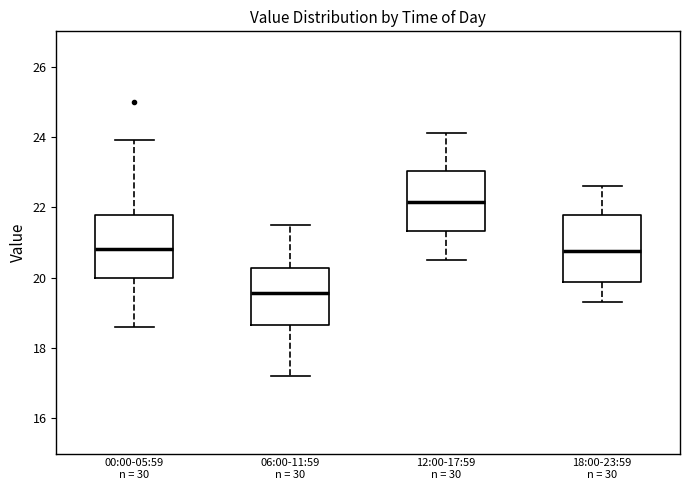

Reading left to right, read every box against the y-axis: the position of its median line, the range the box covers, and the ends of its whiskers. The values are not printed on the chart, so give them approximately, as read against the axis.

00:00-05:59 n = 30: median 20.8, box 20.0 to 21.8, whiskers 18.6 to 24.0
06:00-11:59 n = 30: median 19.6, box 18.6 to 20.2, whiskers 17.2 to 21.6
12:00-17:59 n = 30: median 22.2, box 21.4 to 23.0, whiskers 20.6 to 24.2
18:00-23:59 n = 30: median 20.8, box 19.8 to 21.8, whiskers 19.4 to 22.6